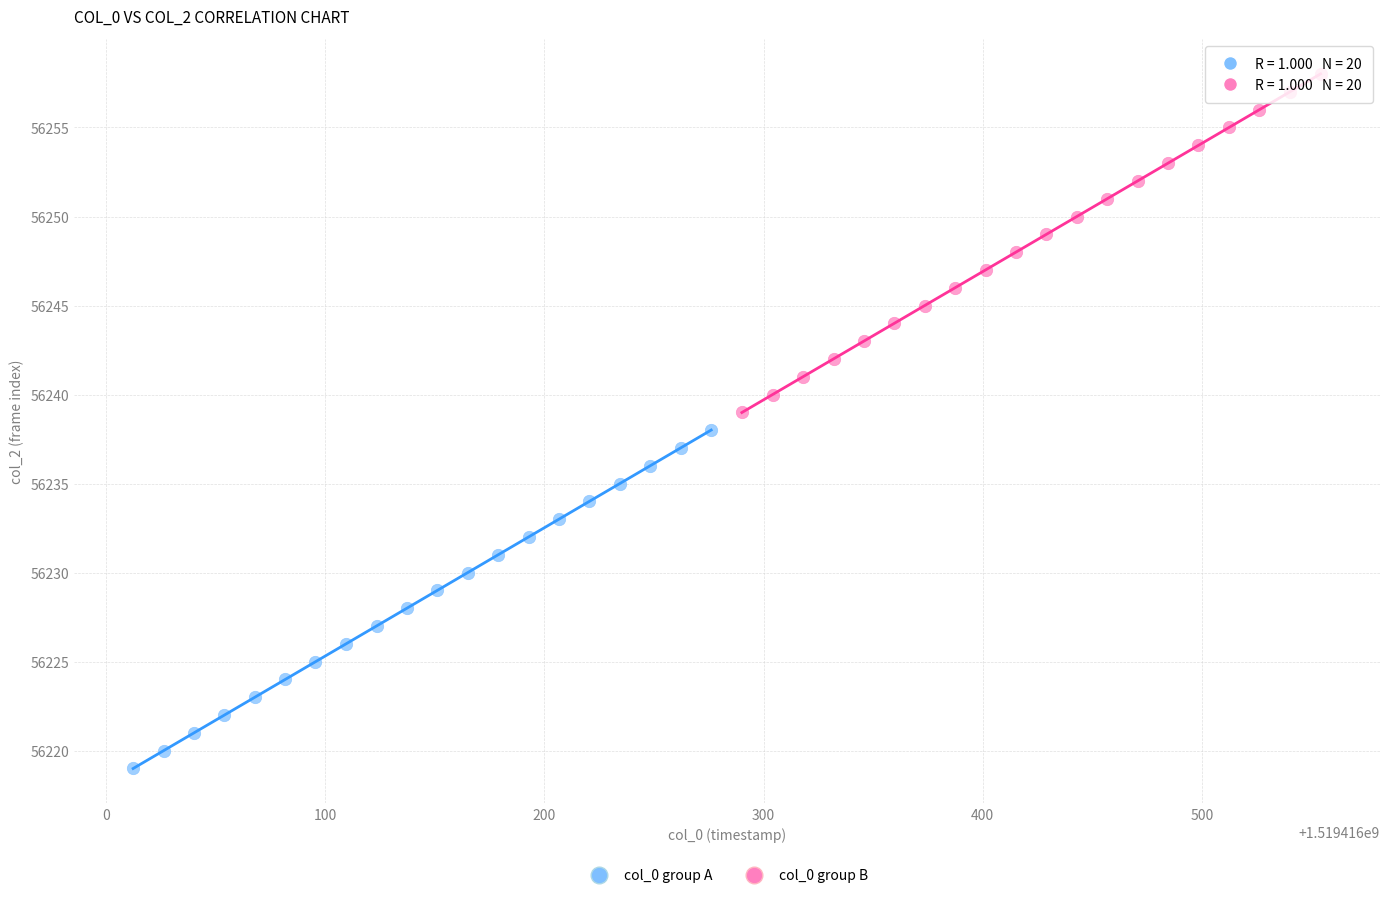

Which series contains the highest Y value?

col_0 group B